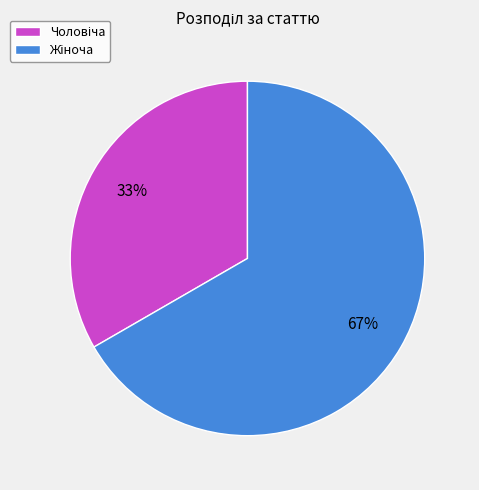

To the nearest percent, what is the average slice percentage?

50%